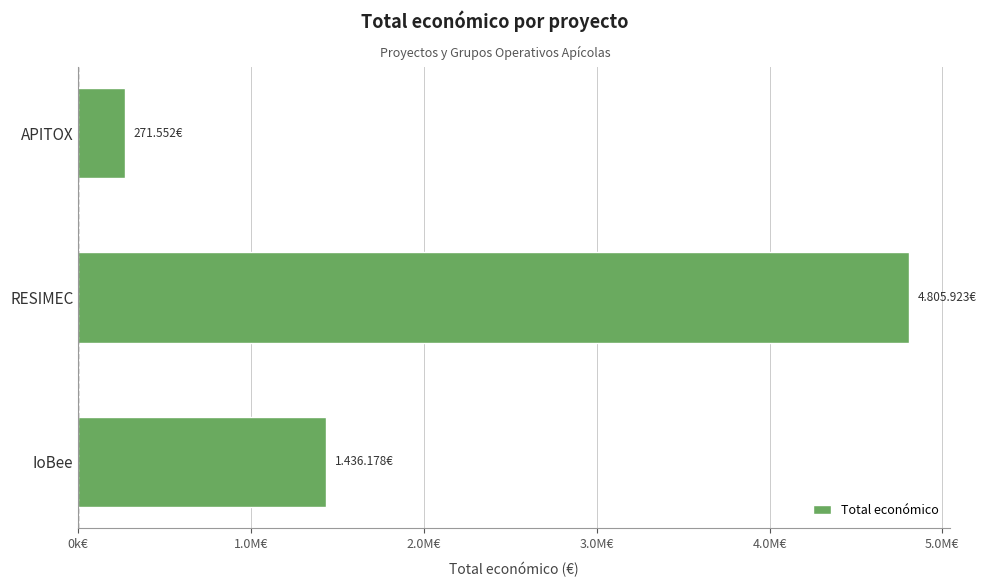

Rank the categories by value from highest to lowest.

RESIMEC, IoBee, APITOX